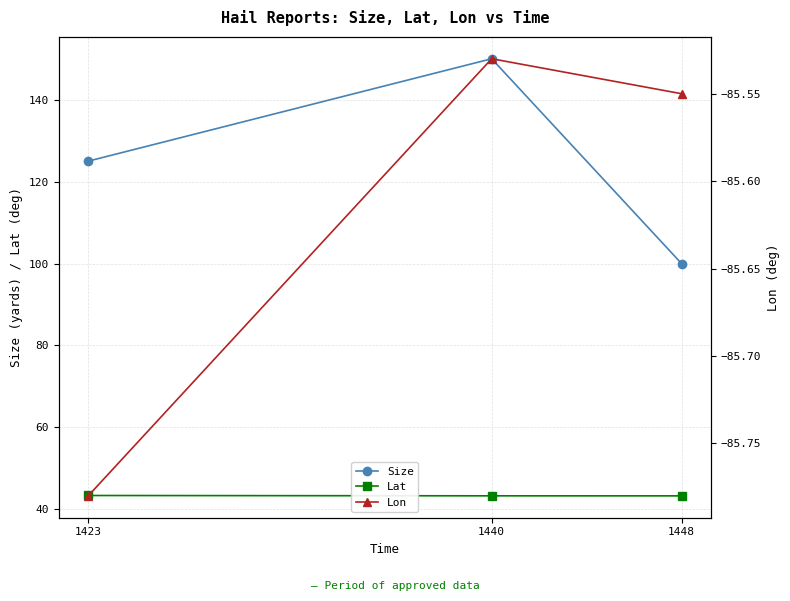

Is this an area chart (filled region under the line)?

No